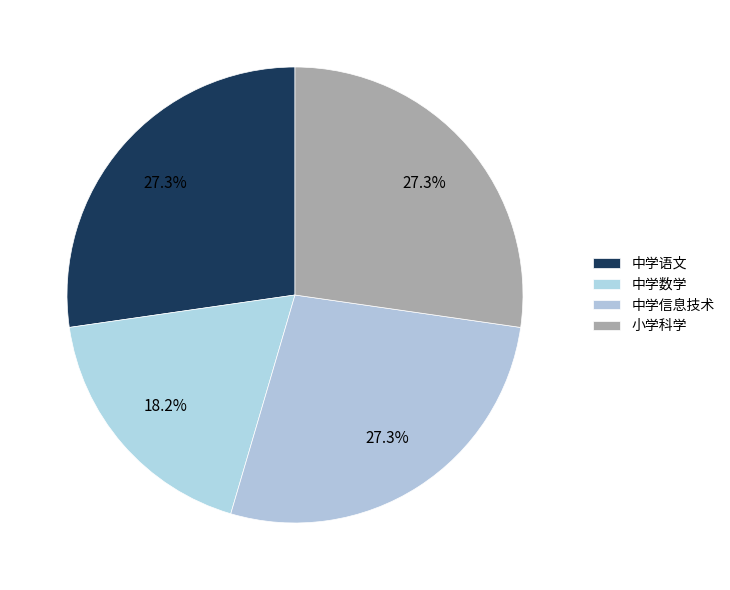

Count the number of slices in the pie.

4